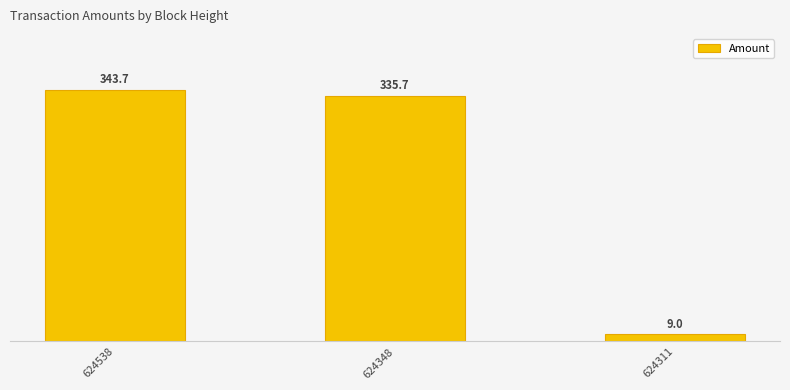

Which has a higher value, 624348 or 624538?

624538